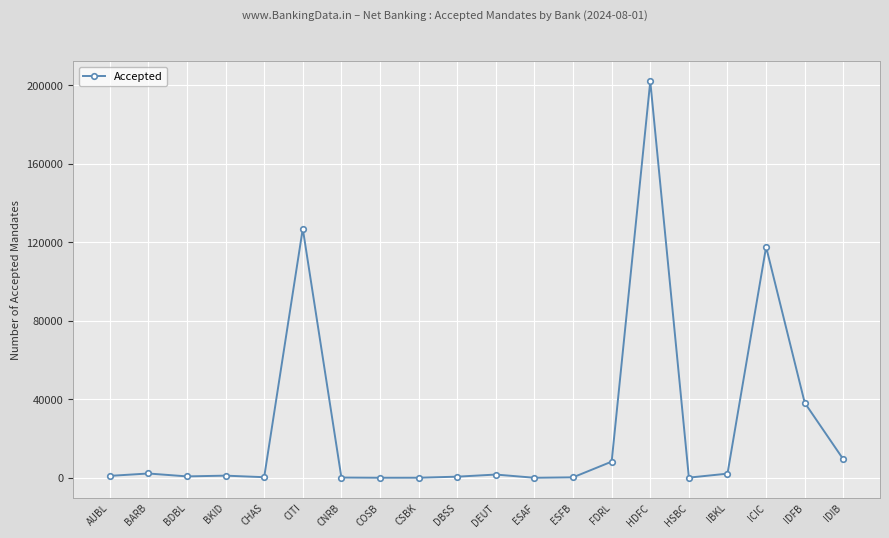

How many lines are shown in the chart?

1